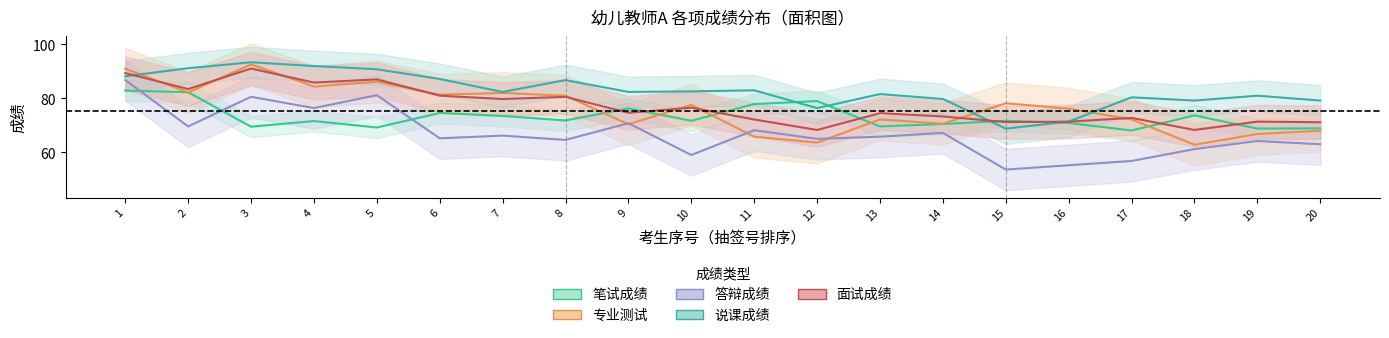

Which series has the largest total across all categories?

说课成绩